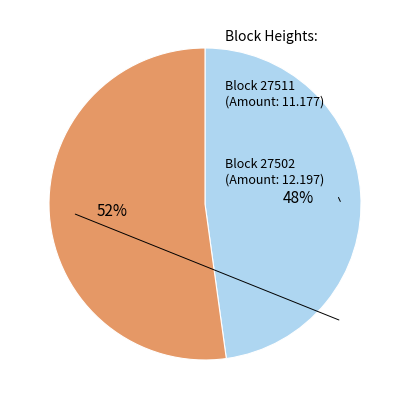

Is there any slice that represents more than half of the pie?

Yes